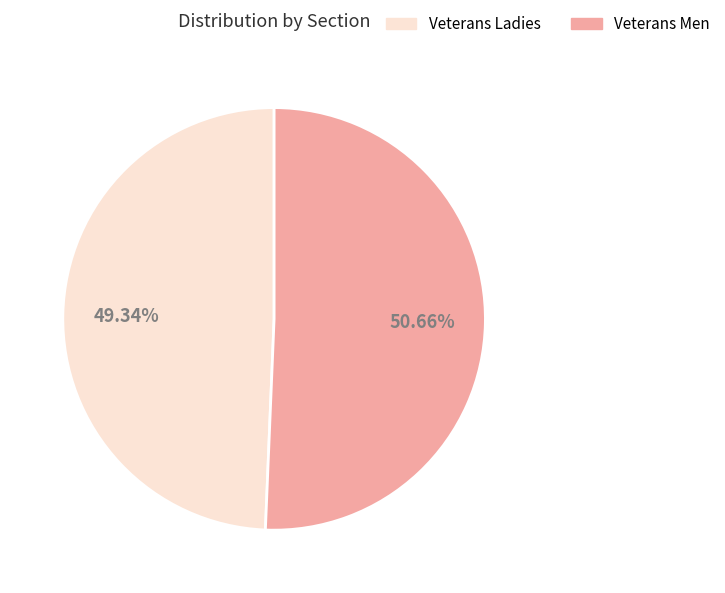

Is the sum of Veterans Ladies and Veterans Men greater than half?

Yes